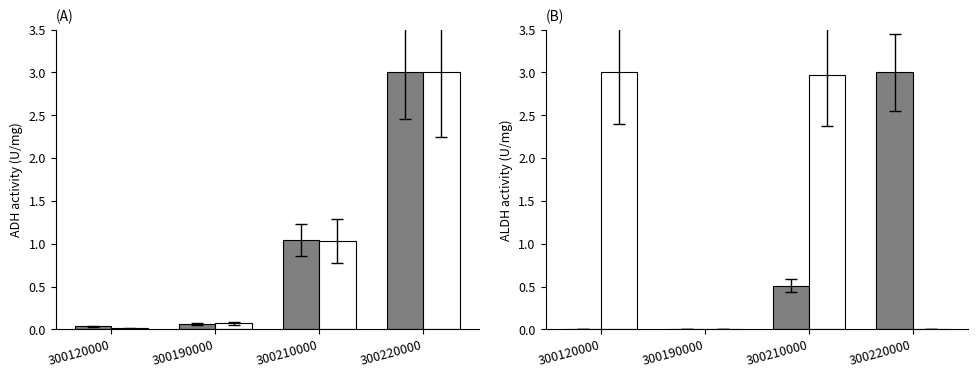

How many positive values does the Value-Nov series have?

2